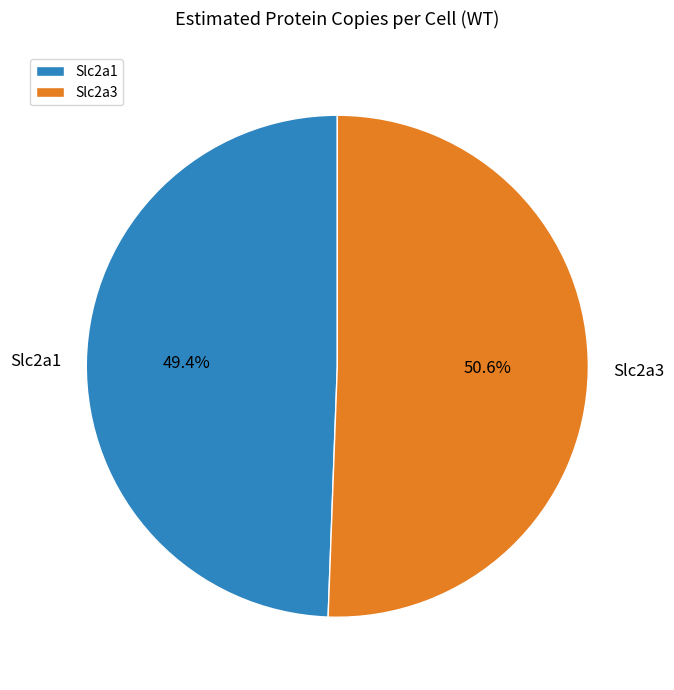

To the nearest percent, what is the combined percentage of Slc2a3 and Slc2a1?

100%